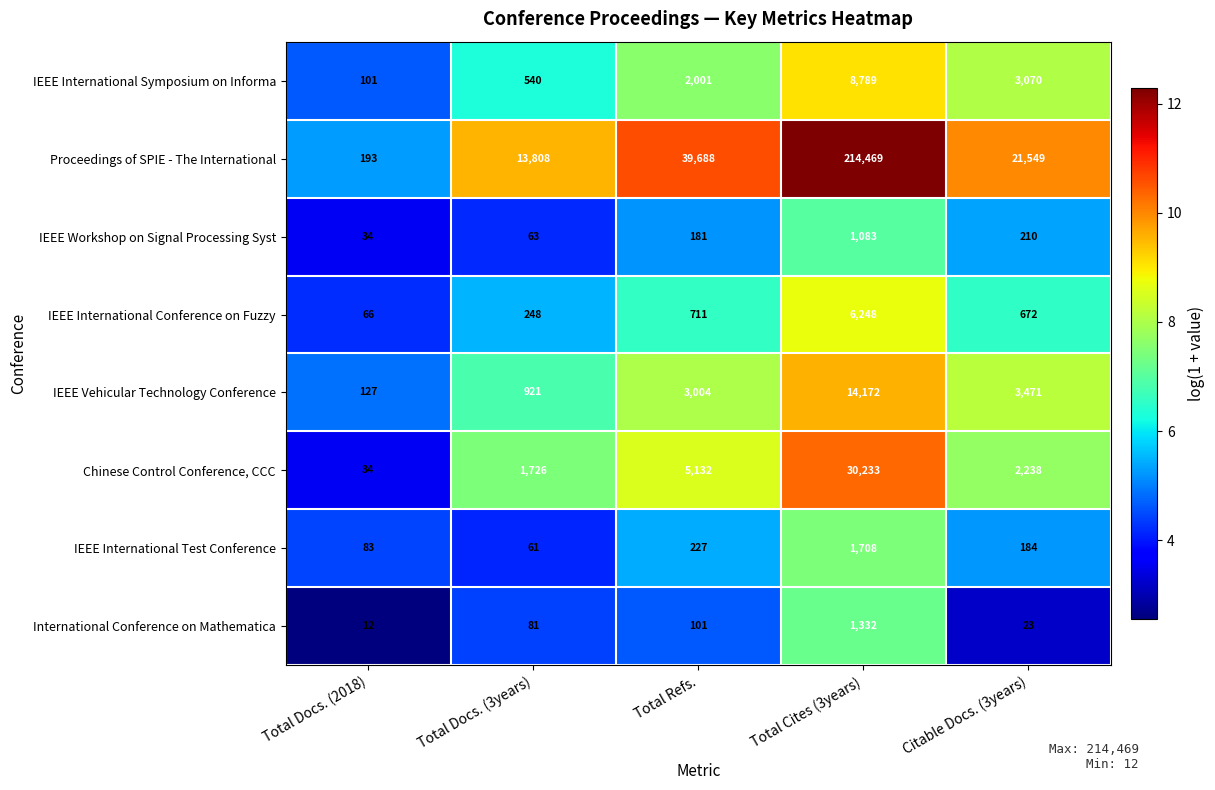

At which label does Proceedings of SPIE - The International first exceed 21549?

Total Refs.